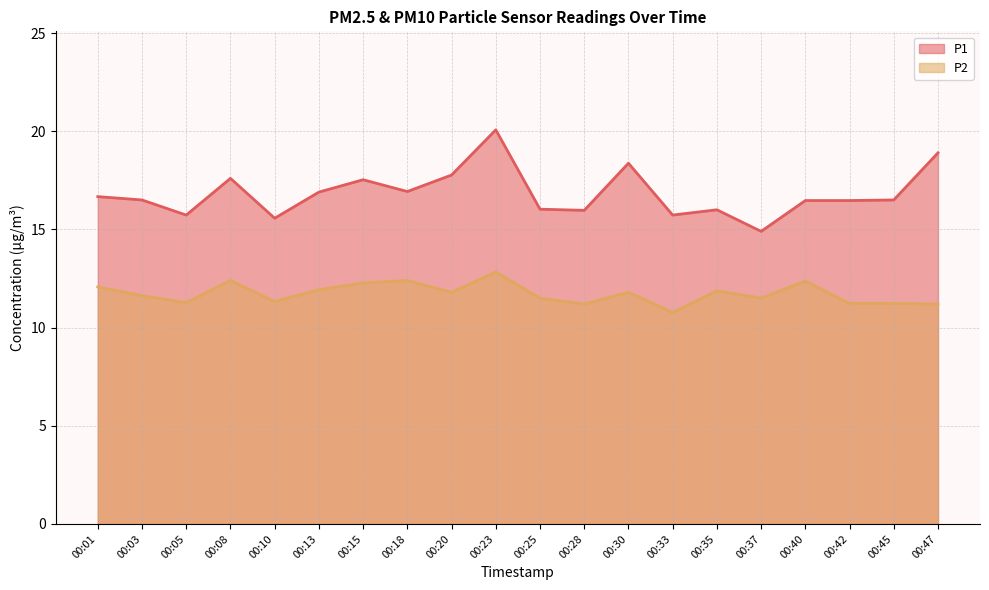

What is the difference between the maximum and minimum values in the P1 series?

5.2